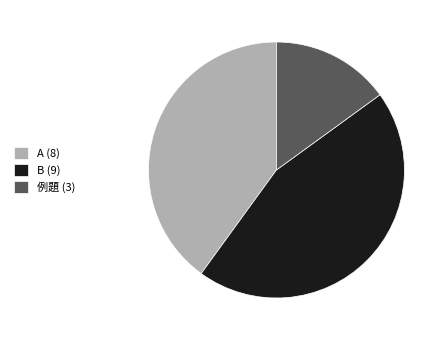

Count the number of slices in the pie.

3